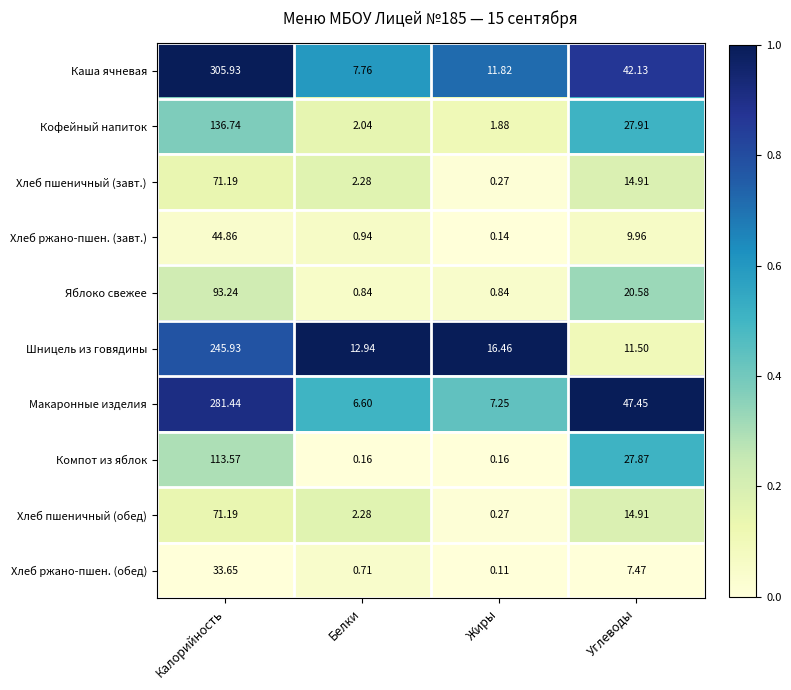

Which series has the widest spread of values?

Каша ячневая